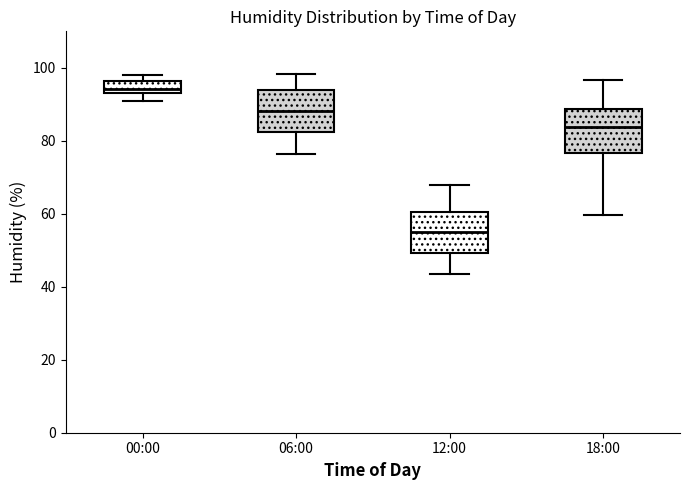

Reading left to right, read every box against the y-axis: the position of its median line, the range the box covers, and the ends of its whiskers. The values are not printed on the chart, so give them approximately, as read against the axis.

00:00: median 94 (inside the box), box 94 to 96, whiskers 90 to 98
06:00: median 88, box 82 to 94, whiskers 76 to 98
12:00: median 56, box 50 to 60, whiskers 44 to 68
18:00: median 84, box 76 to 88, whiskers 60 to 96